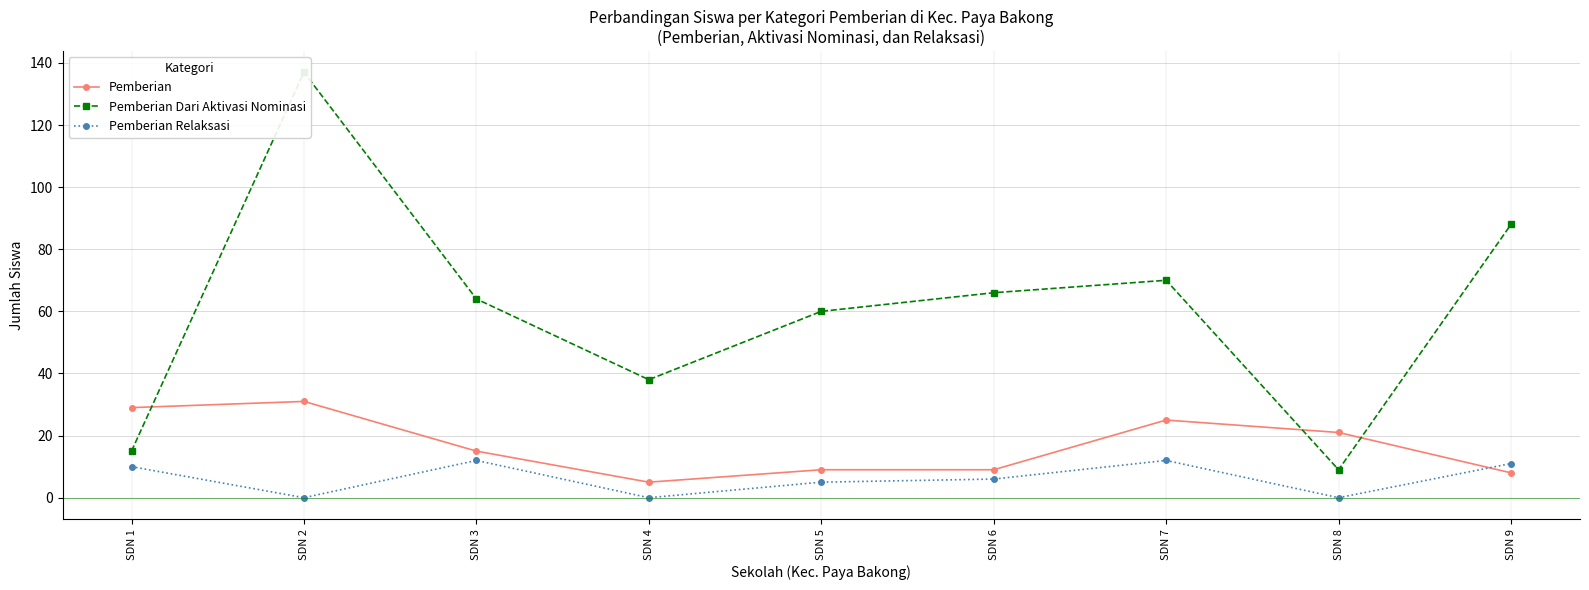

At which category is the sum across all series the highest?

SDN 2